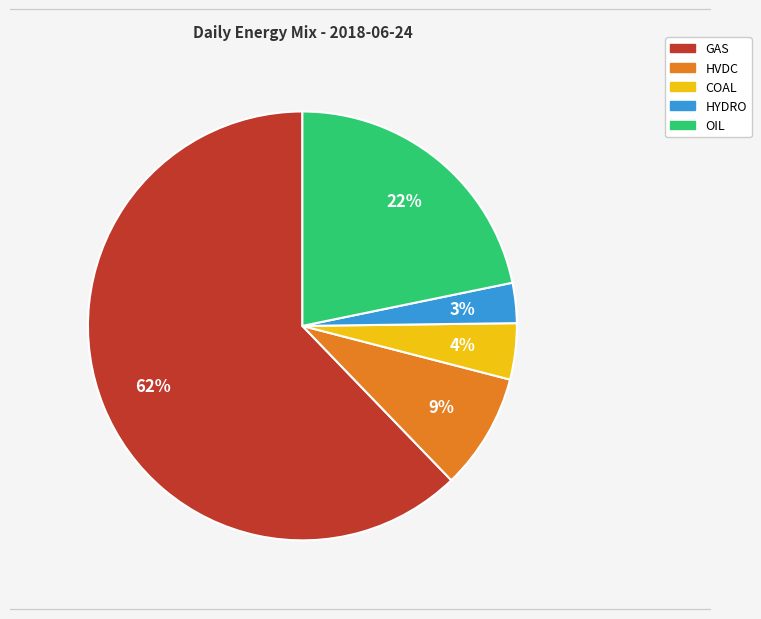

Count the number of slices in the pie.

5